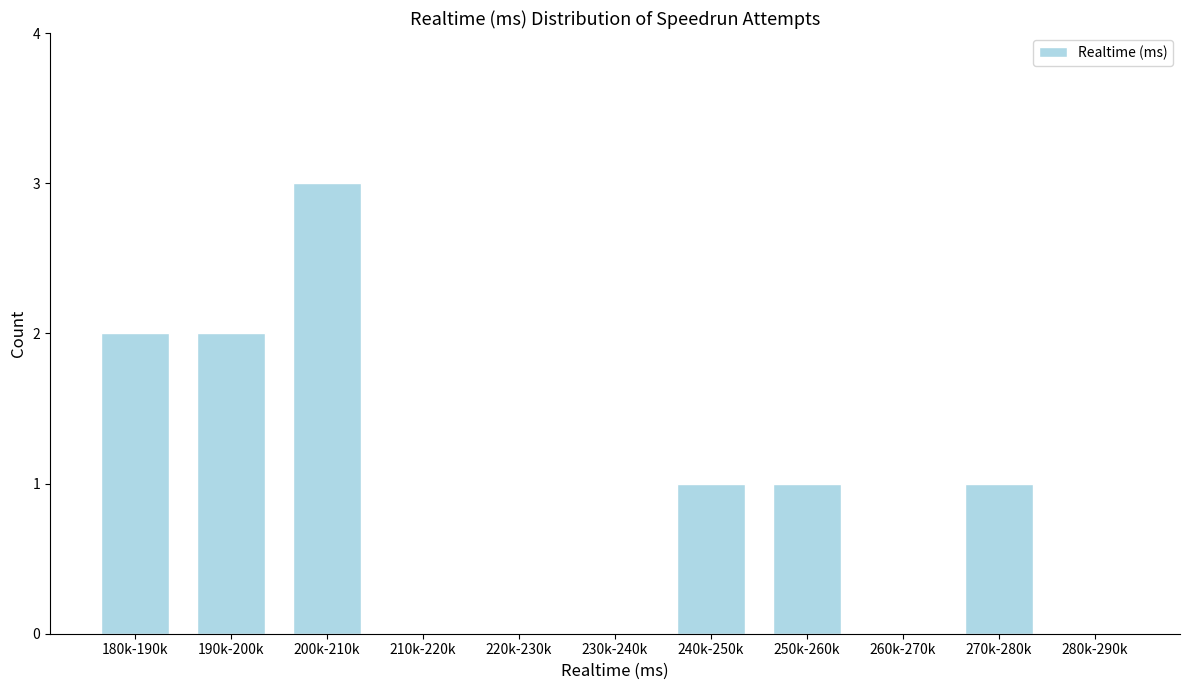

Reading right to left, list all the values displayed in this chart.

280k-290k=0	270k-280k=1	260k-270k=0	250k-260k=1	240k-250k=1	230k-240k=0	220k-230k=0	210k-220k=0	200k-210k=3	190k-200k=2	180k-190k=2